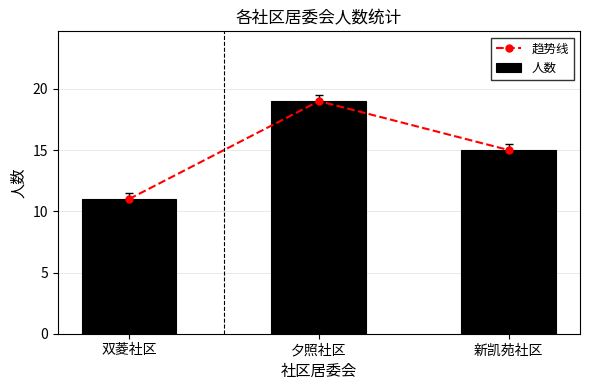

How many values in the 趋势线 series are below 15?

1